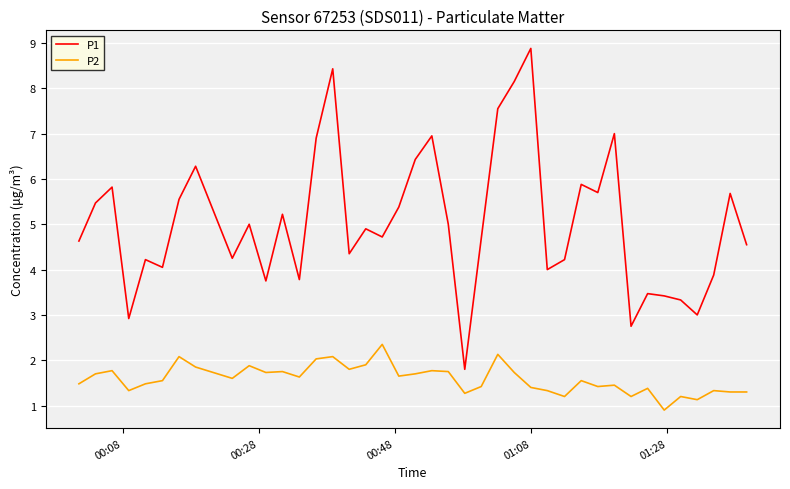

How many lines are shown in the chart?

2